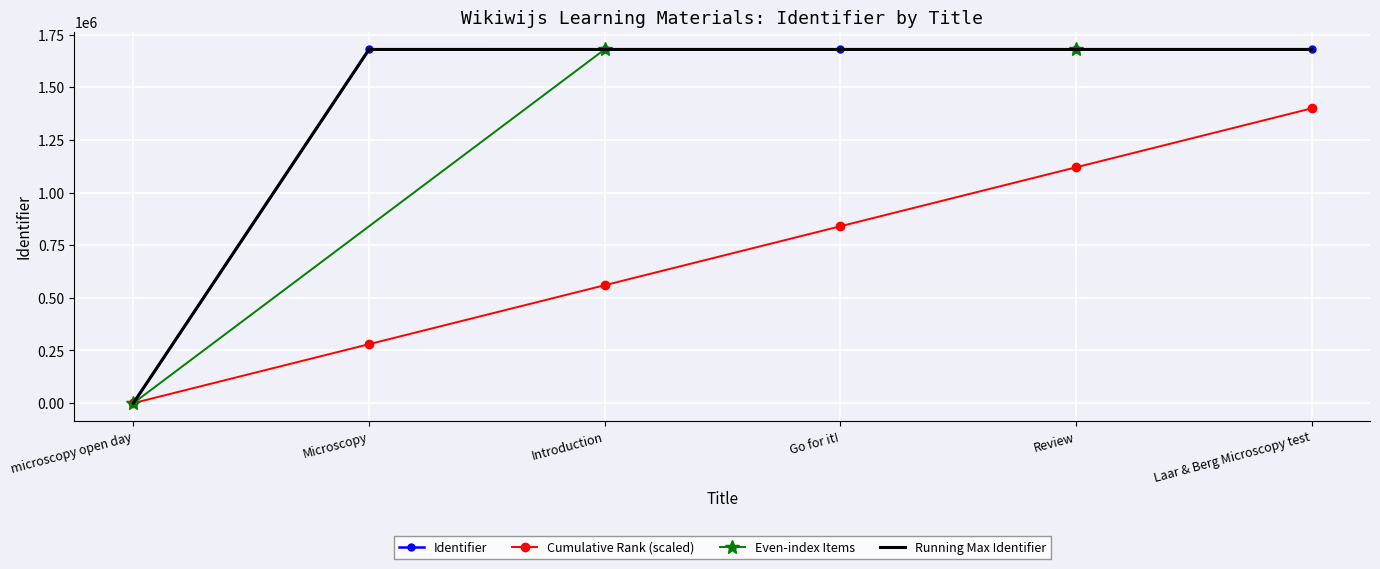

List the labels in order of value, largest first.

Review, Go for it!, Introduction, Laar & Berg Microscopy test, Microscopy, microscopy open day